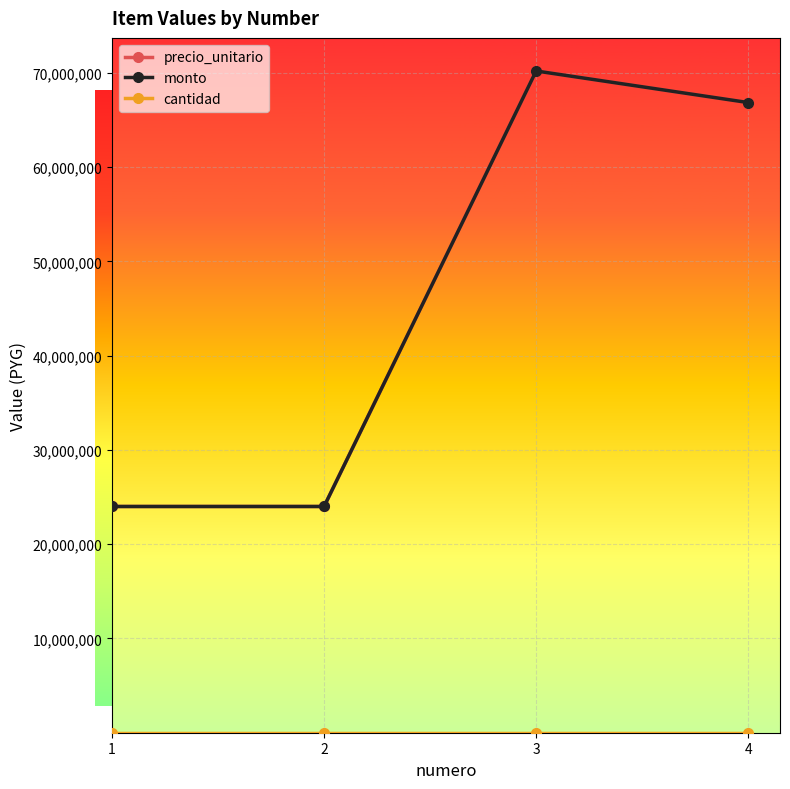

Rank the categories by monto value from lowest to highest.

1, 2, 4, 3